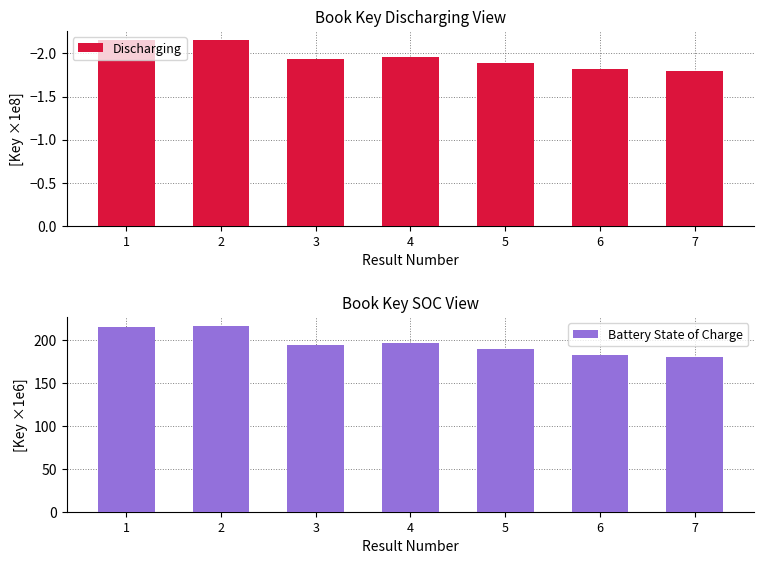

At which category is the sum across all series the highest?

2